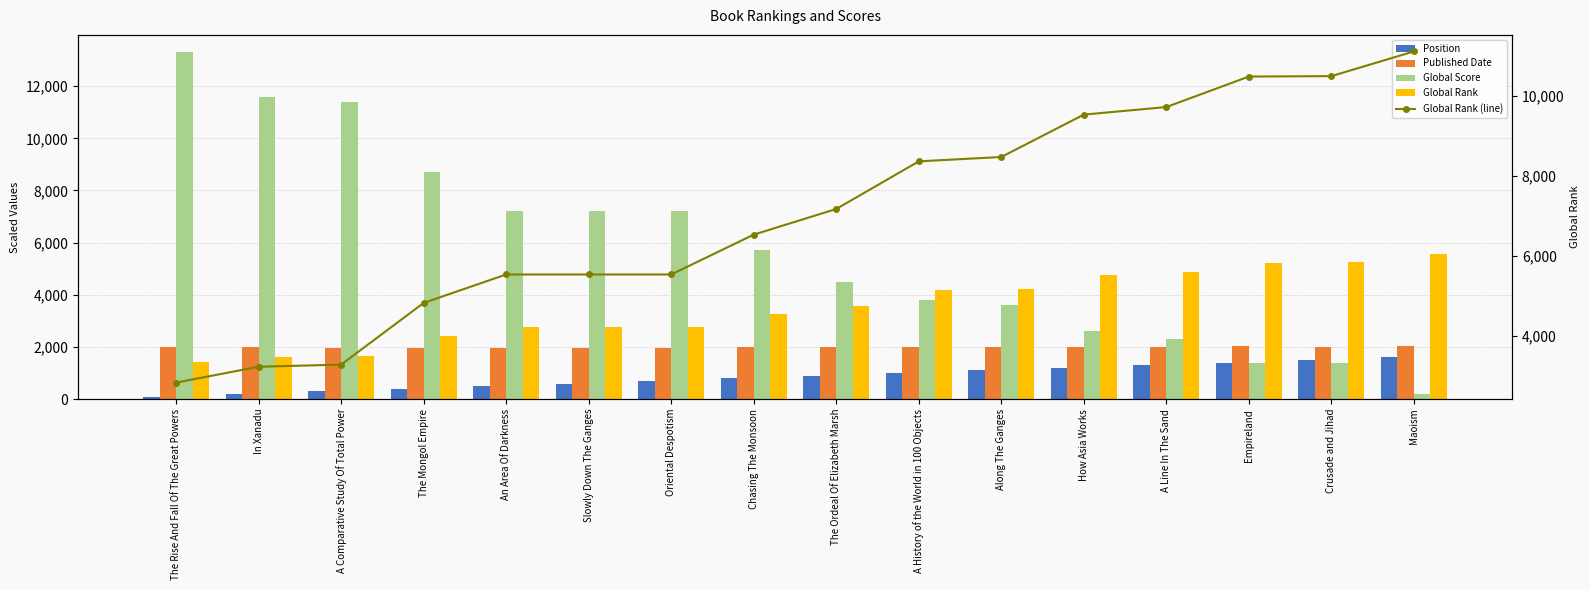

What is the highest value of the Global Score series?

13300.0